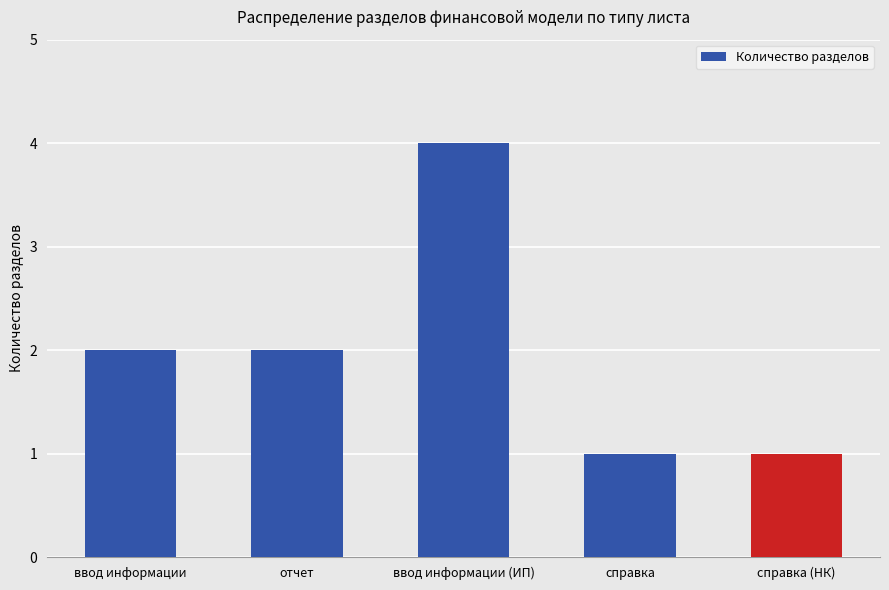

Is it true that the value at ввод информации is 3?

False